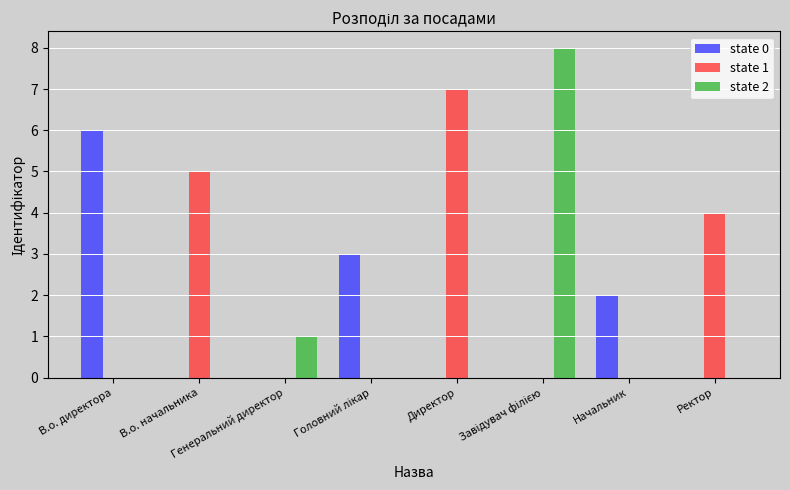

Which series has the largest total across all categories?

state 1